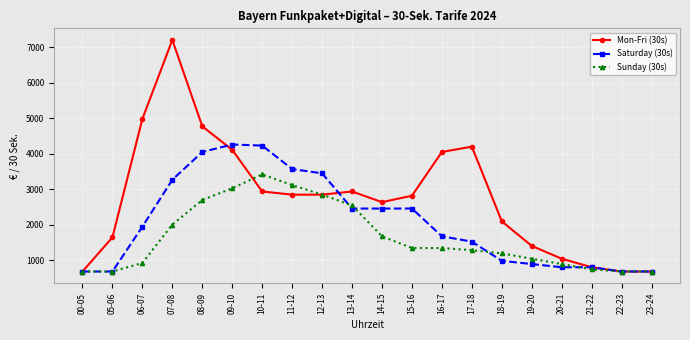

What is the label of the 8th point from the left?

11-12